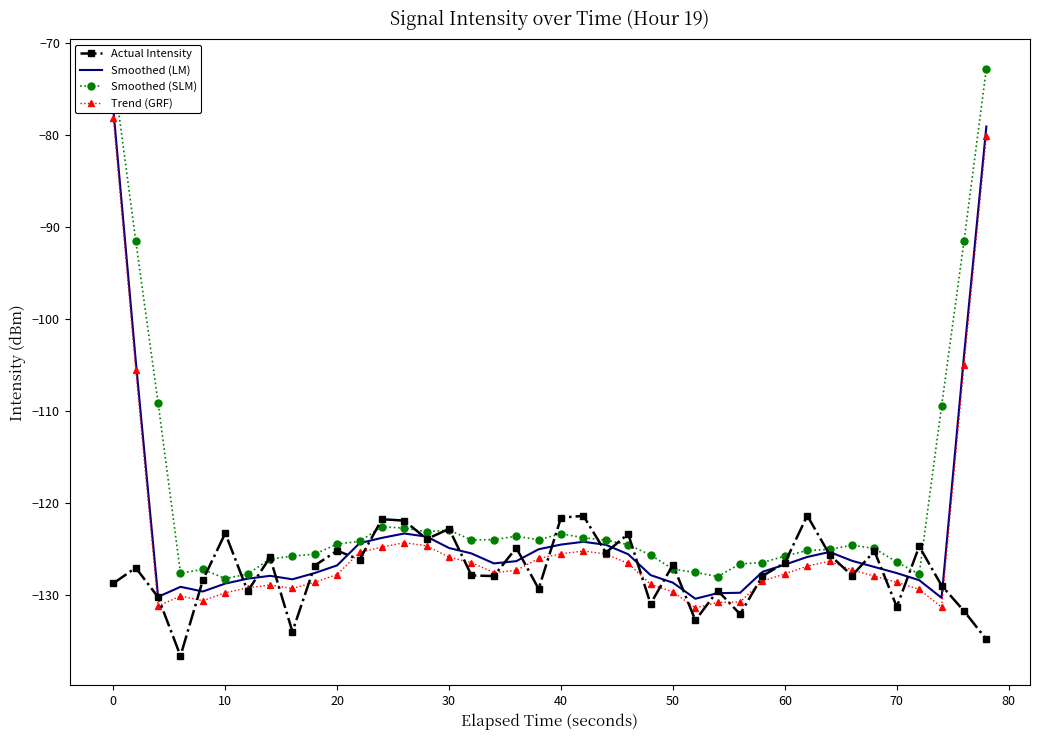

What is the minimum value for Actual Intensity?

-136.6